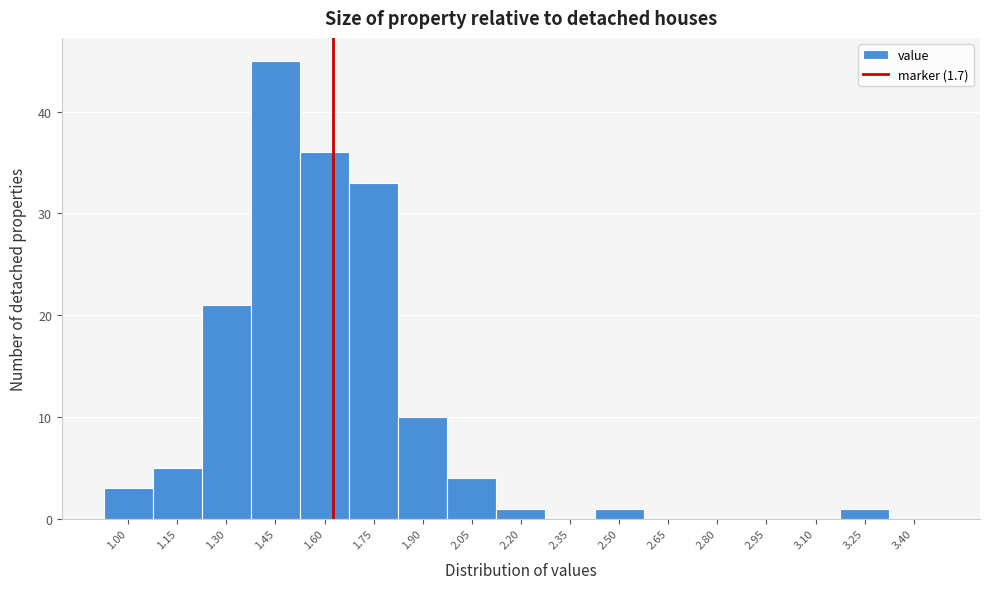

Reading left to right, what are all the values shown in this chart?

1.00=3	1.15=5	1.30=21	1.45=45	1.60=36	1.75=33	1.90=10	2.05=4	2.20=1	2.35=0	2.50=1	2.65=0	2.80=0	2.95=0	3.10=0	3.25=1	3.40=0